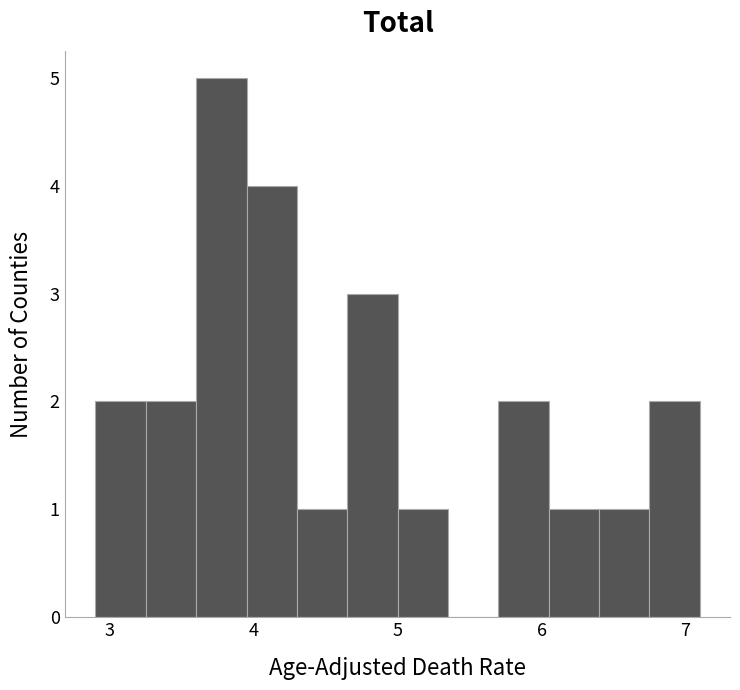

Read against the x-axis, roughly where is the centre of the tallest bar?

3.8